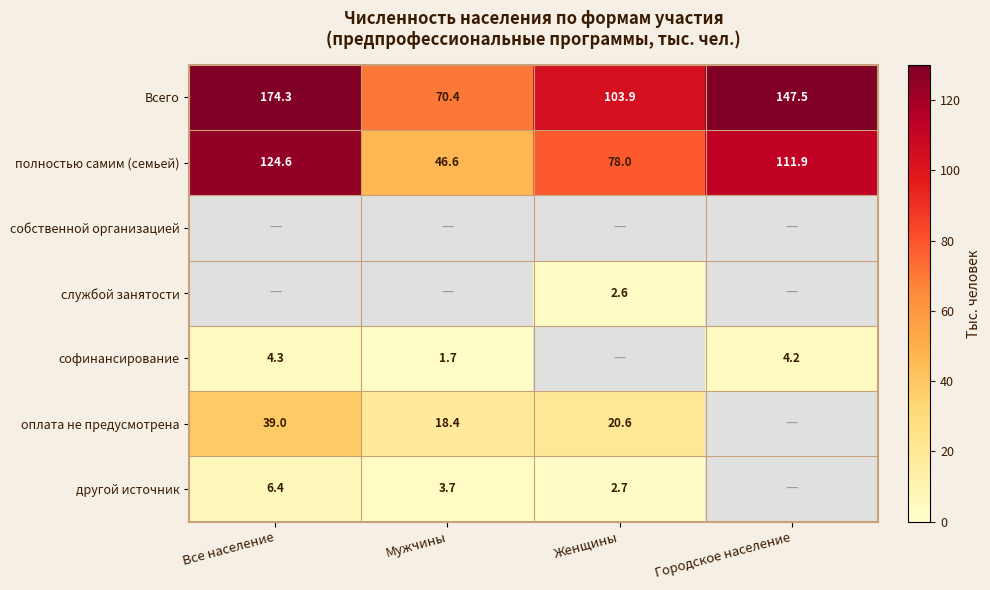

True or false: полностью самим (семьей) has a value of 219.2 at Все население.

False